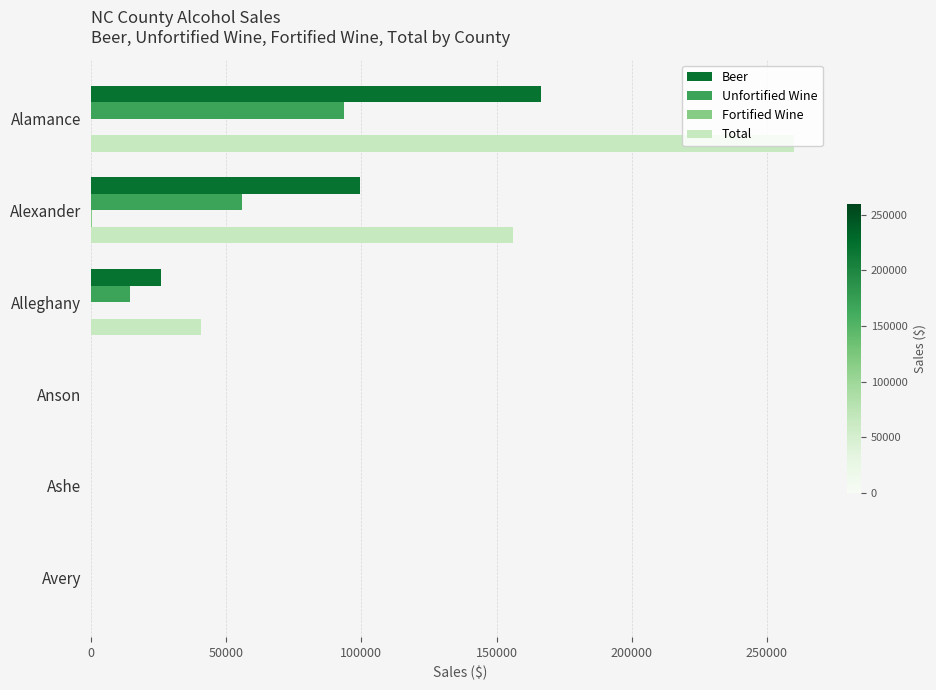

Which category has the highest value across all series?

Alamance